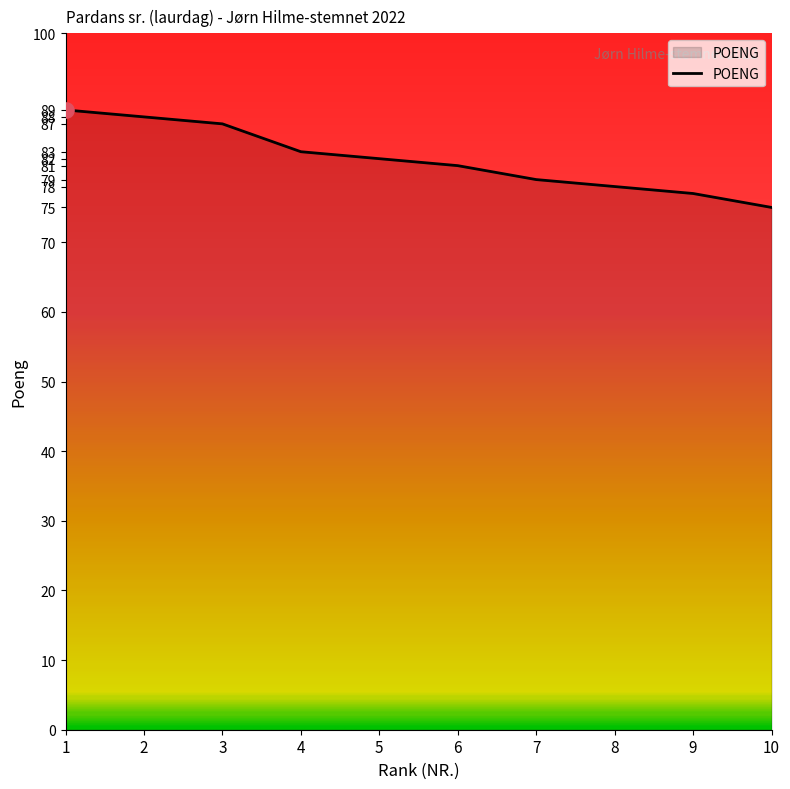

What is the ratio of the value at 10 to the value at 1?

0.8